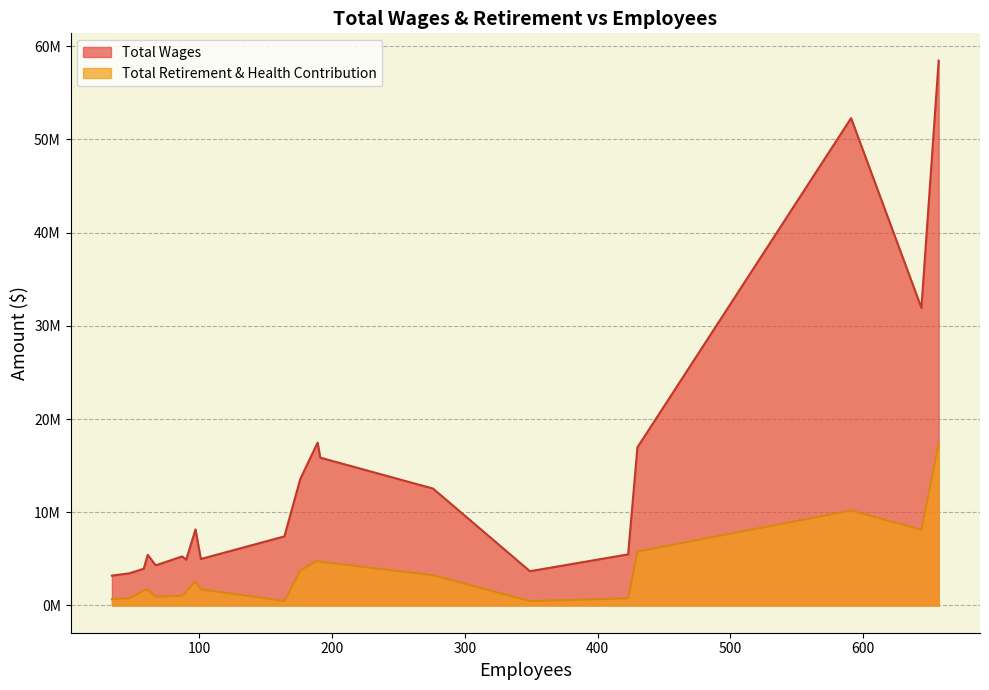

What are all the series names shown in the legend?

Total Wages, Total Retirement & Health Contribution